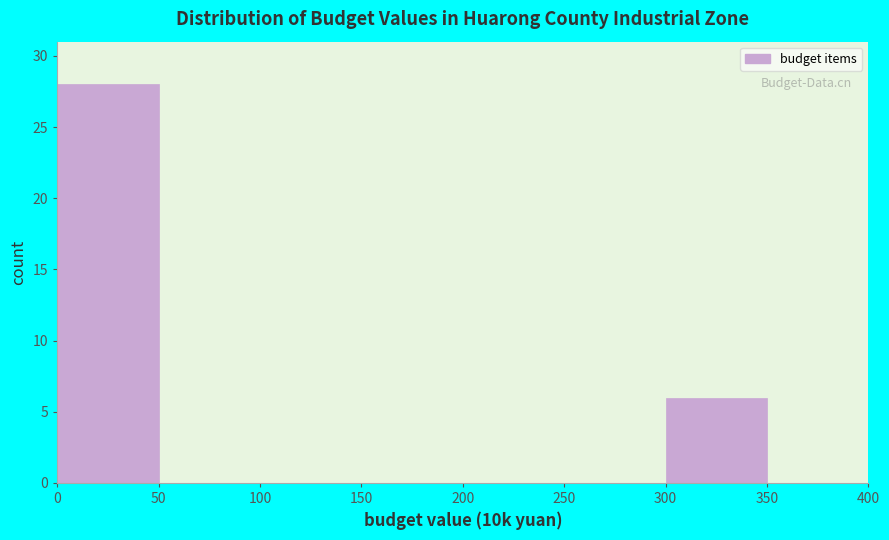

Reading left to right, list every bar in this chart as the range it spans on the x-axis followed by its height. The values are not printed on the chart, so give them approximately, as read against the axis.

0 to 50: 28
50 to 100: 0
100 to 150: 0
150 to 200: 0
200 to 250: 0
250 to 300: 0
300 to 350: 6
350 to 400: 0